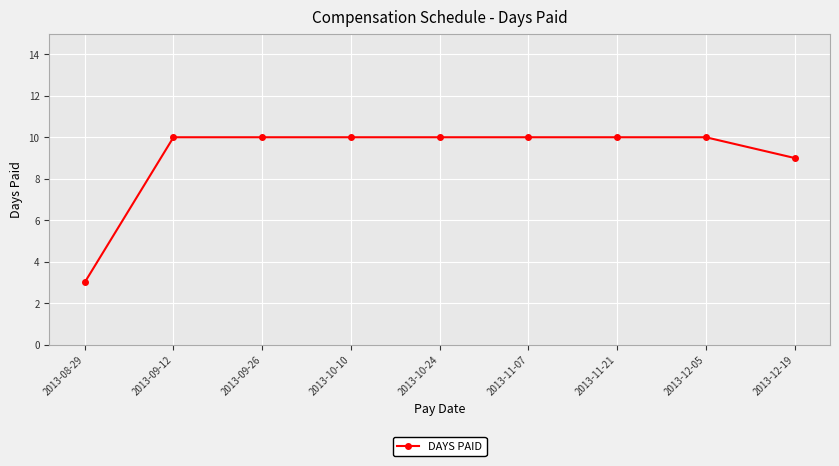

What is the approximate value at 2013-11-21?

10